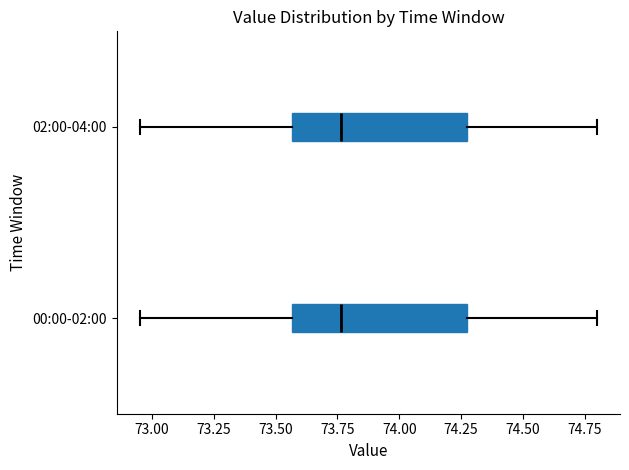

Reading bottom to top, transcribe this box plot: for each box, give where its median line is, the range the box spans, and where its two whiskers end, as read against the x-axis. The values are not printed on the chart, so give them approximately, as read against the axis.

00:00-02:00: median 73.75, box 73.55 to 74.30, whiskers 72.95 to 74.80
02:00-04:00: median 73.75, box 73.55 to 74.30, whiskers 72.95 to 74.80